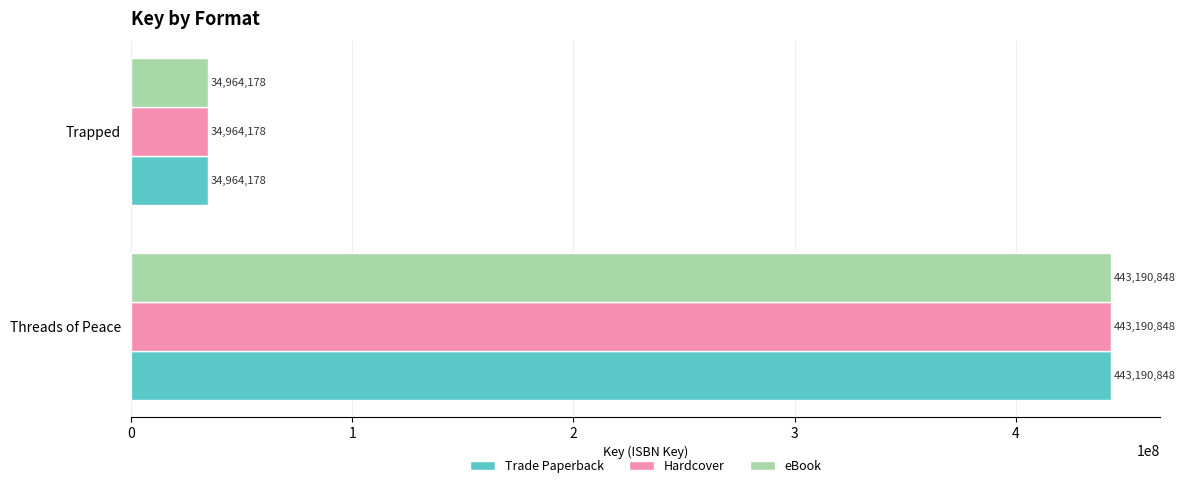

At which category is the sum across all series the highest?

Threads of Peace